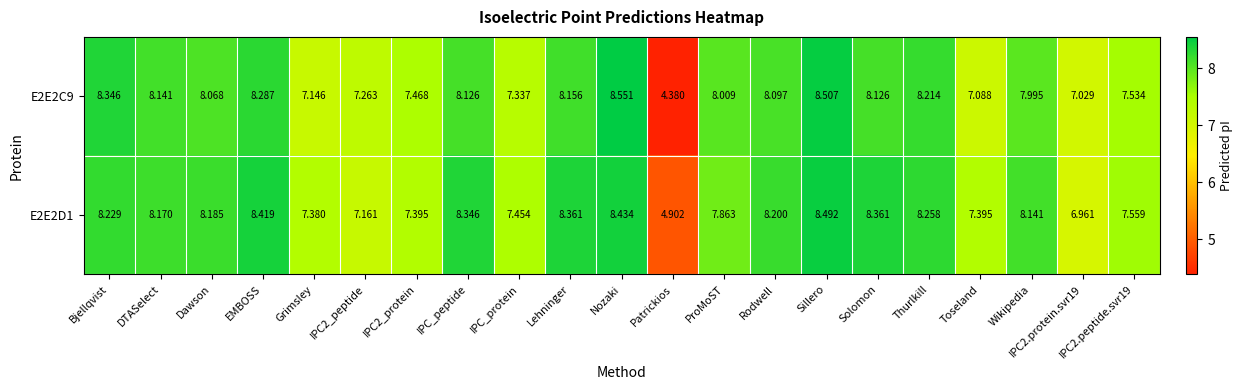

At which category is the sum across all series the highest?

Sillero